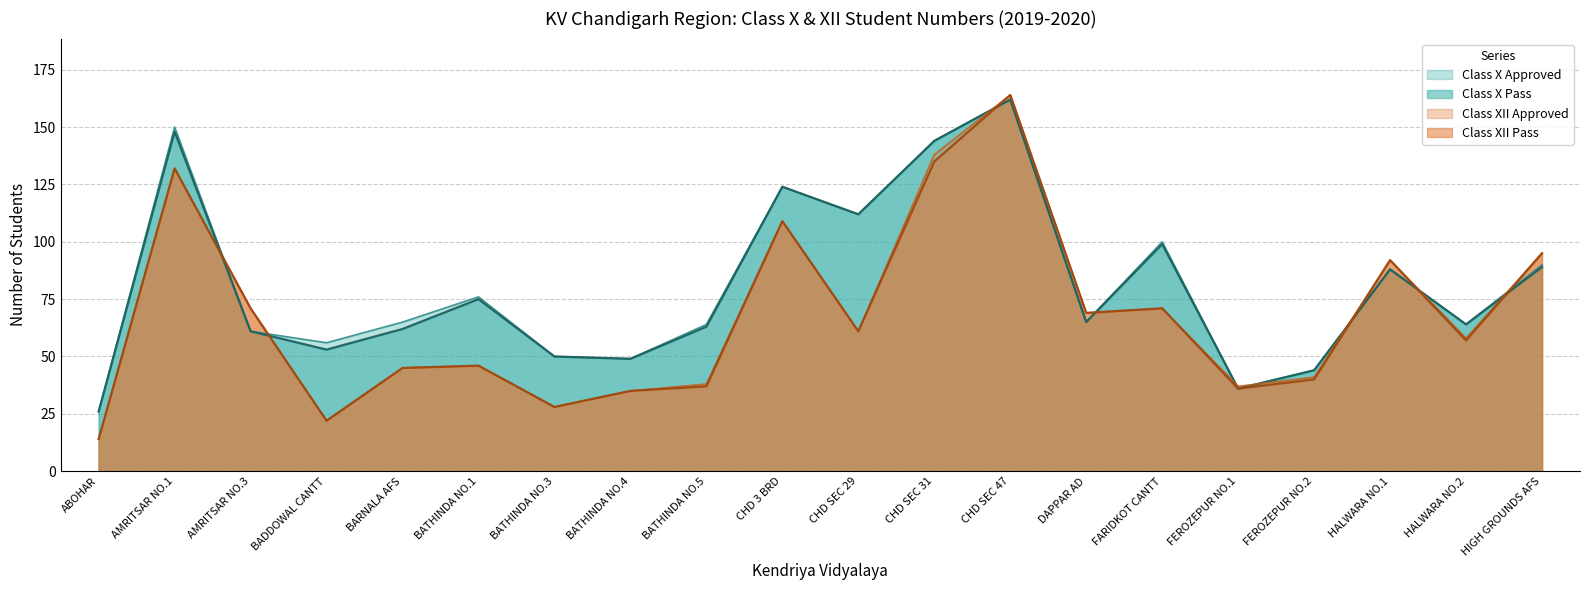

Reading left to right, transcribe all the data shown in this chart.

Class X Approved: 26	150	61	56	65	76	50	49	64	124	112	144	162	65	100	36	44	88	64	90
Class X Pass: 26	148	61	53	62	75	50	49	63	124	112	144	162	65	99	36	44	88	64	89
Class XII Approved: 14	132	71	22	45	46	28	35	38	109	61	138	164	69	71	37	41	92	58	95
Class XII Pass: 14	132	71	22	45	46	28	35	37	109	61	135	164	69	71	36	40	92	57	95